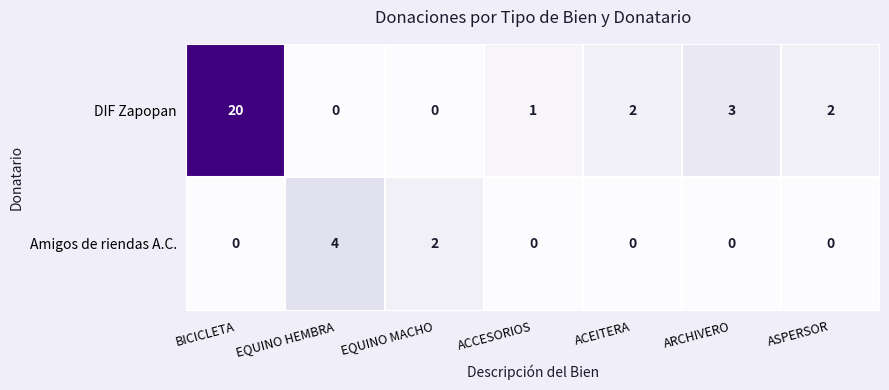

How many data points in Amigos de riendas A.C. are above 0?

2